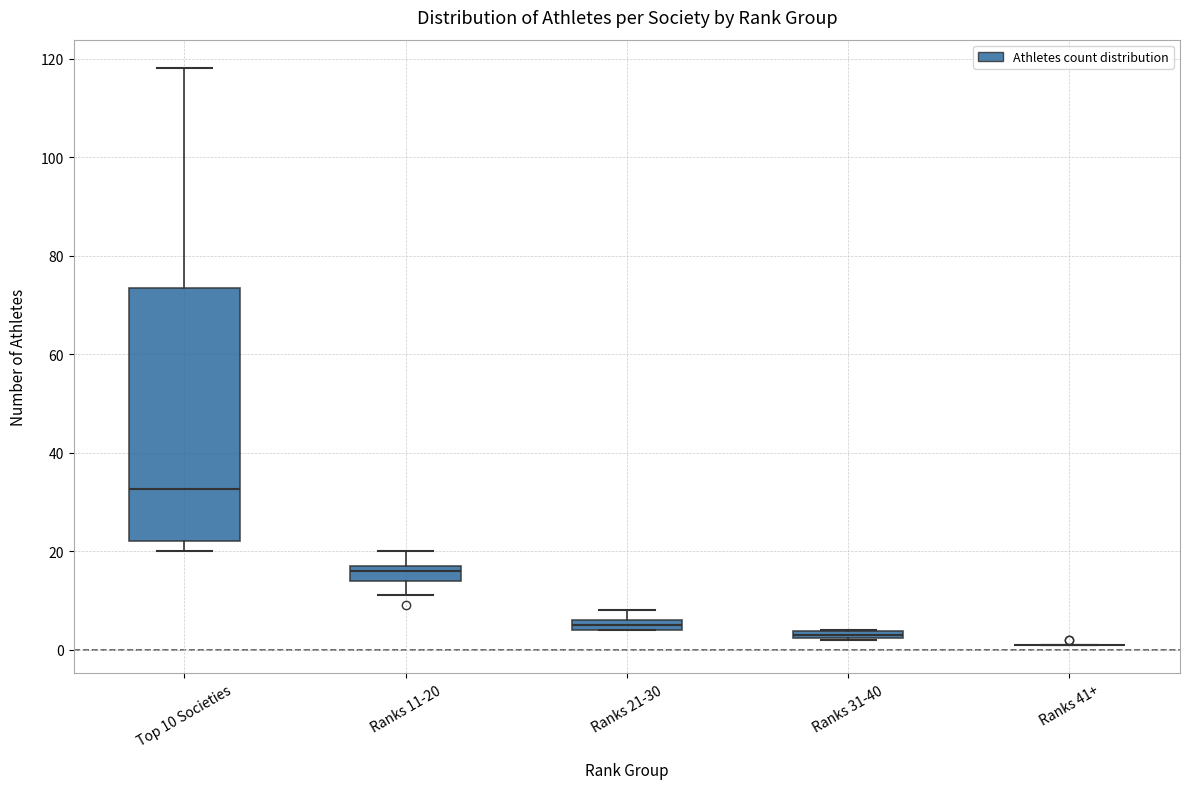

Comparing the boxes themselves (not the whiskers), which one is the tallest?

Top 10 Societies